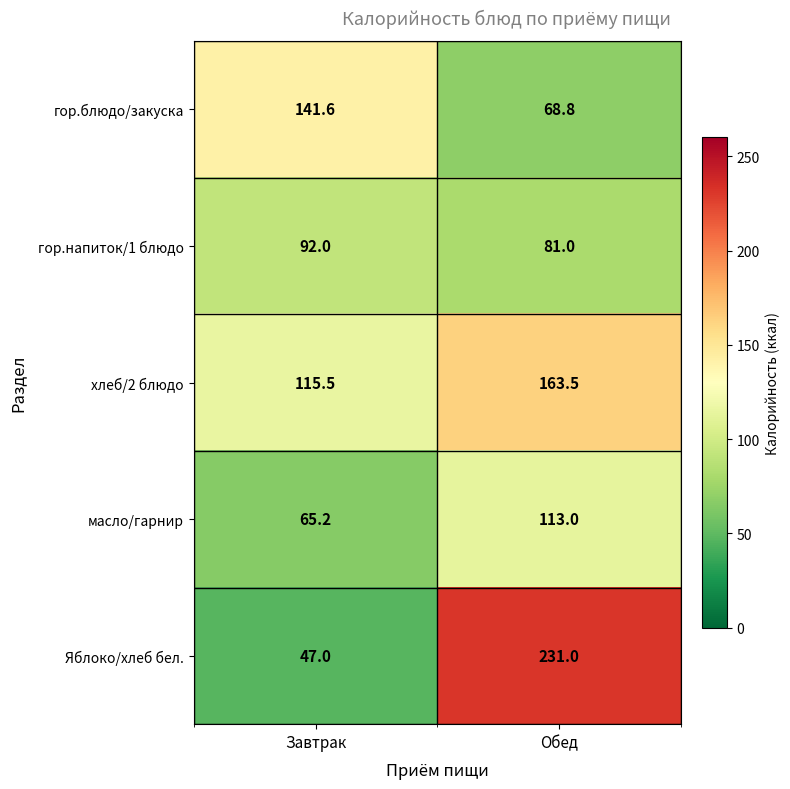

Rank the series at Завтрак from lowest to highest value.

Яблоко/хлеб бел., масло/гарнир, гор.напиток/1 блюдо, хлеб/2 блюдо, гор.блюдо/закуска